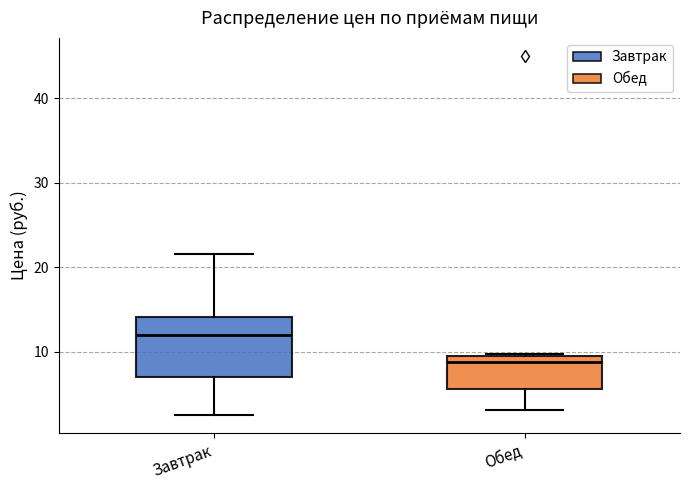

Reading left to right, read every box against the y-axis: the position of its median line, the range the box covers, and the ends of its whiskers. The values are not printed on the chart, so give them approximately, as read against the axis.

Завтрак: median 12, box 7 to 14, whiskers 2 to 22
Обед: median 9, box 6 to 10, whiskers 3 to 10